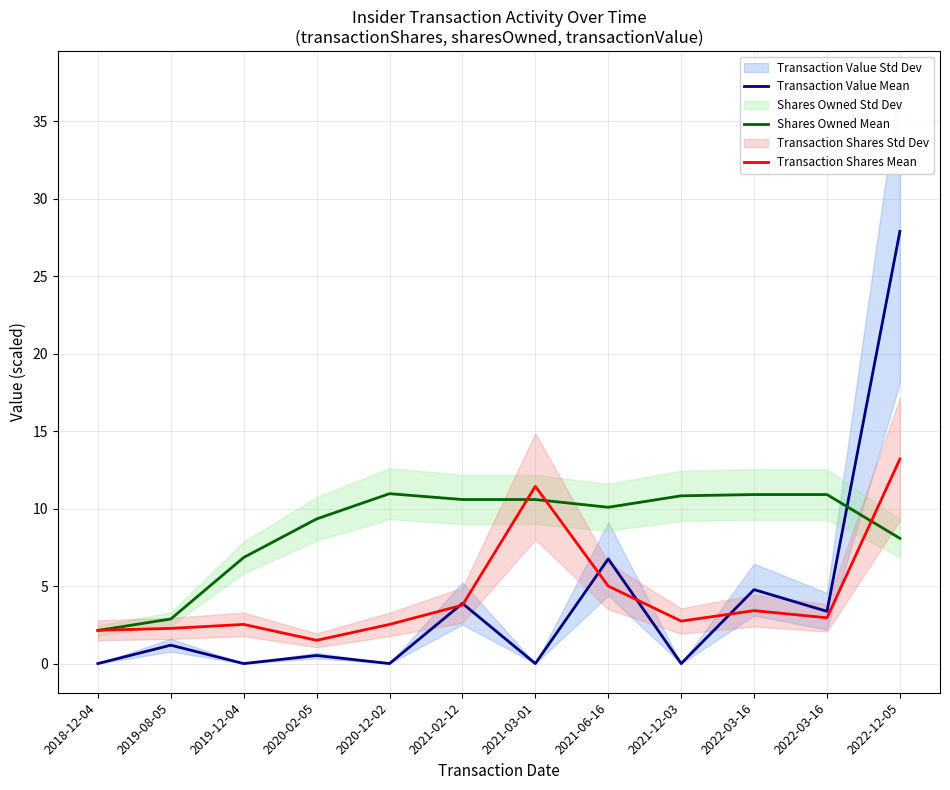

Reading left to right, transcribe all the data shown in this chart.

Transaction Value Mean: 2018-12-04=0.0	2019-08-05=1.2	2019-12-04=0.0	2020-02-05=0.5	2020-12-02=0.0	2021-02-12=3.9	2021-03-01=0.0	2021-06-16=6.8	2021-12-03=0.0	2022-03-16=4.8	2022-03-16=3.4	2022-12-05=27.9
Shares Owned Mean: 2018-12-04=2.1	2019-08-05=2.9	2019-12-04=6.8	2020-02-05=9.3	2020-12-02=11.0	2021-02-12=10.6	2021-03-01=10.6	2021-06-16=10.1	2021-12-03=10.8	2022-03-16=10.9	2022-03-16=10.9	2022-12-05=8.1
Transaction Shares Mean: 2018-12-04=2.1	2019-08-05=2.3	2019-12-04=2.5	2020-02-05=1.5	2020-12-02=2.5	2021-02-12=3.8	2021-03-01=11.4	2021-06-16=5.0	2021-12-03=2.7	2022-03-16=3.4	2022-03-16=3.0	2022-12-05=13.2